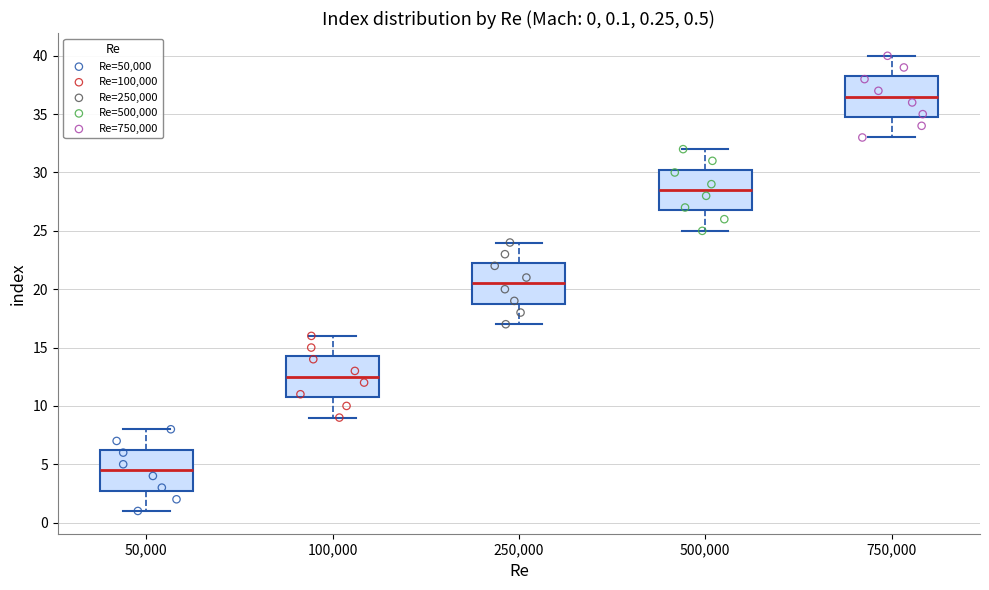

Which box has the highest median line?

750,000